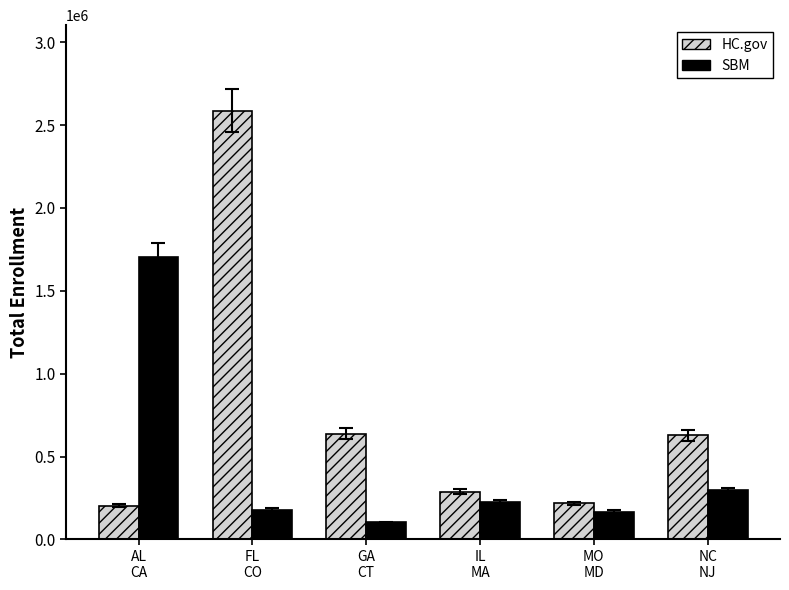

How many groups of bars are there?

6